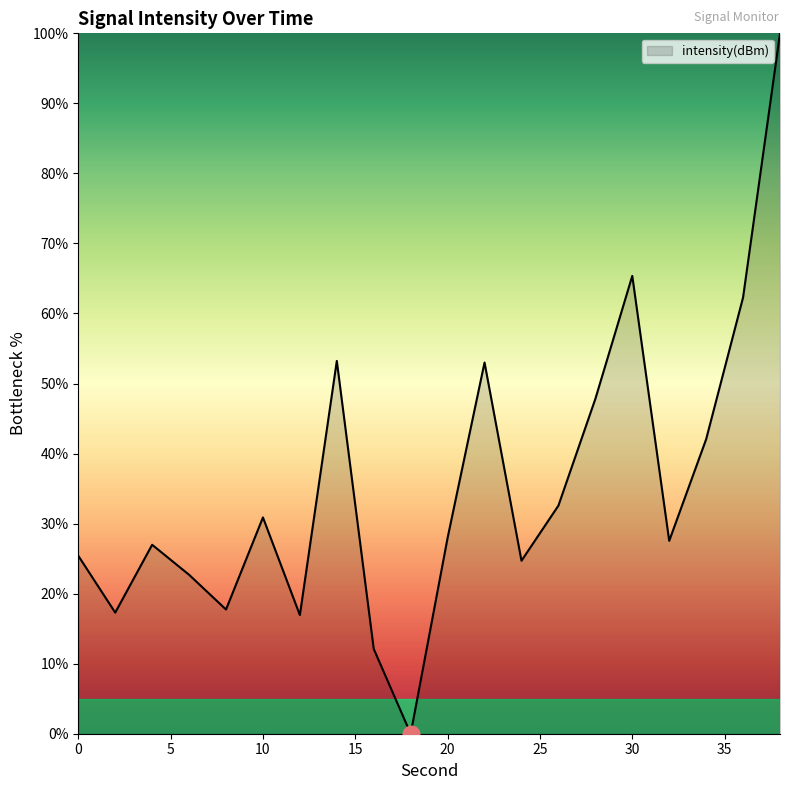

What is the maximum value shown in the chart?

100.0